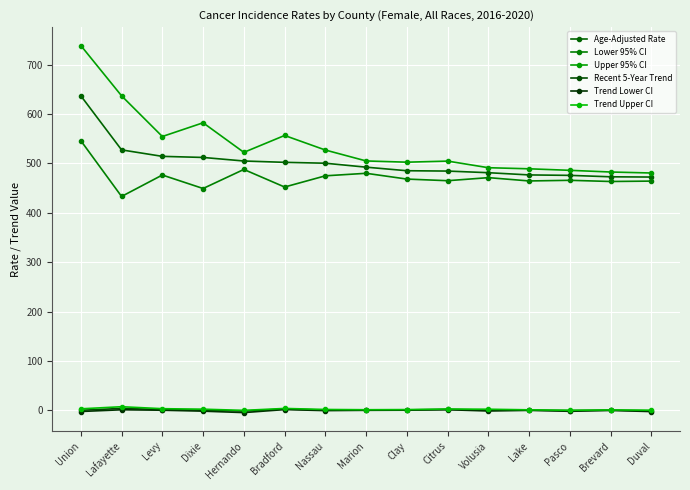

Reading left to right, what are all the values shown in this chart?

Age-Adjusted Rate: Union=637.1	Lafayette=527.5	Levy=514.4	Dixie=512.2	Hernando=505.0	Bradford=502.3	Nassau=500.5	Marion=492.5	Clay=485.3	Citrus=484.6	Volusia=481.3	Lake=476.8	Pasco=475.9	Brevard=473.0	Duval=472.5
Lower 95% CI: Union=546.2	Lafayette=433.2	Levy=476.6	Dixie=449.3	Hernando=487.9	Bradford=452.3	Nassau=475.0	Marion=480.1	Clay=468.4	Citrus=465.1	Volusia=471.3	Lake=464.6	Pasco=465.9	Brevard=463.5	Duval=464.3
Upper 95% CI: Union=738.9	Lafayette=637.0	Levy=554.6	Dixie=582.4	Hernando=522.5	Bradford=556.7	Nassau=527.2	Marion=505.1	Clay=502.6	Citrus=504.8	Volusia=491.4	Lake=489.2	Pasco=486.1	Brevard=482.7	Duval=480.7
Recent 5-Year Trend: Union=0.2	Lafayette=4.0	Levy=1.7	Dixie=0.3	Hernando=-1.4	Bradford=2.7	Nassau=0.6	Marion=0.7	Clay=0.9	Citrus=2.0	Volusia=0.5	Lake=0.5	Pasco=-0.5	Brevard=0.4	Duval=-1.1
Trend Lower CI: Union=-2.3	Lafayette=1.2	Levy=0.3	Dixie=-1.6	Hernando=-4.5	Bradford=1.6	Nassau=-0.5	Marion=0.1	Clay=0.4	Citrus=1.3	Volusia=-1.3	Lake=0.0	Pasco=-1.9	Brevard=-0.1	Duval=-2.5
Trend Upper CI: Union=3.1	Lafayette=7.4	Levy=3.4	Dixie=2.4	Hernando=0.0	Bradford=3.9	Nassau=1.8	Marion=1.3	Clay=1.6	Citrus=2.7	Volusia=2.3	Lake=1.1	Pasco=0.2	Brevard=0.9	Duval=0.4